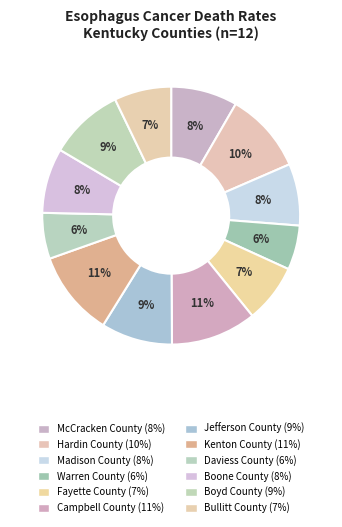

How many segments does this pie chart have?

12